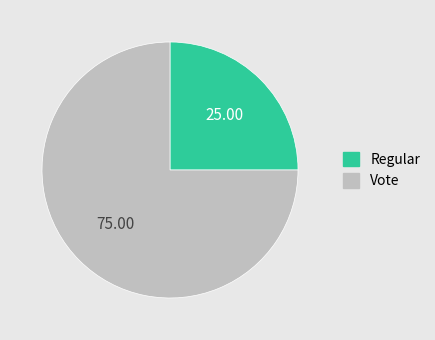

Approximately how many times larger is the value at Regular compared to Vote?

0.3